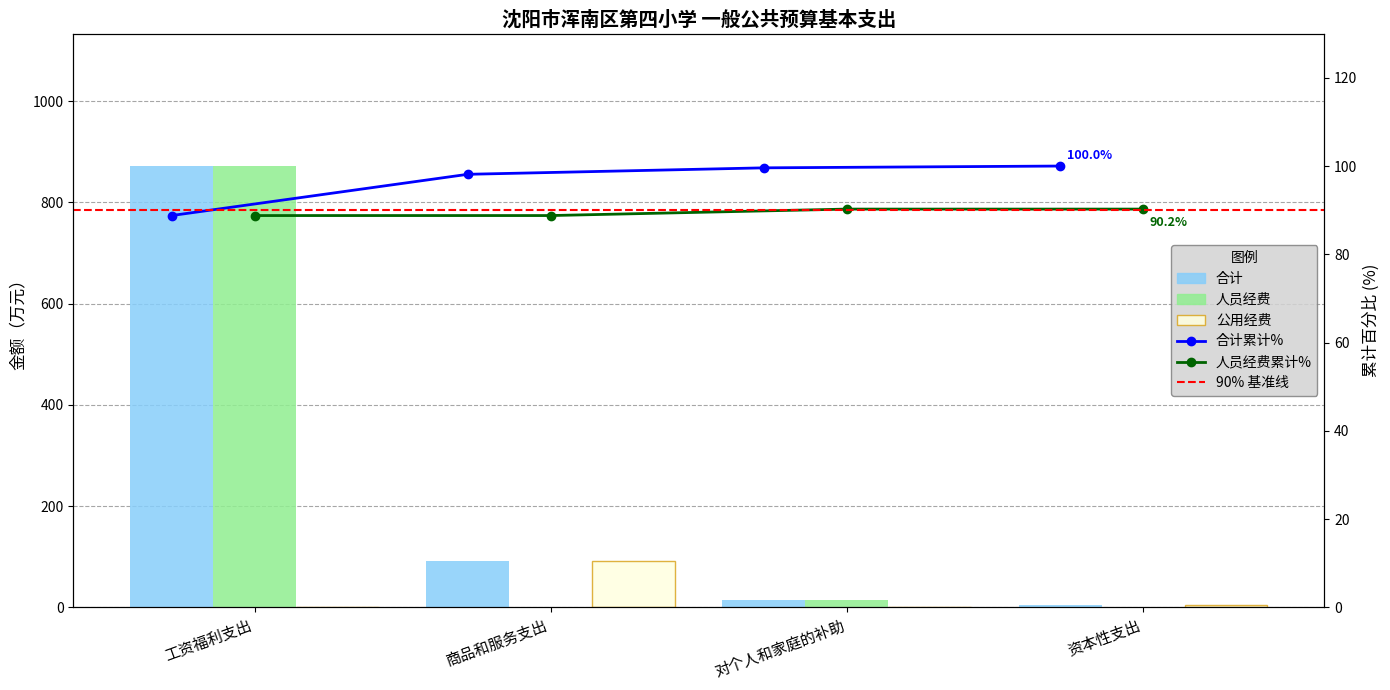

Does the chart contain stacked bars?

No